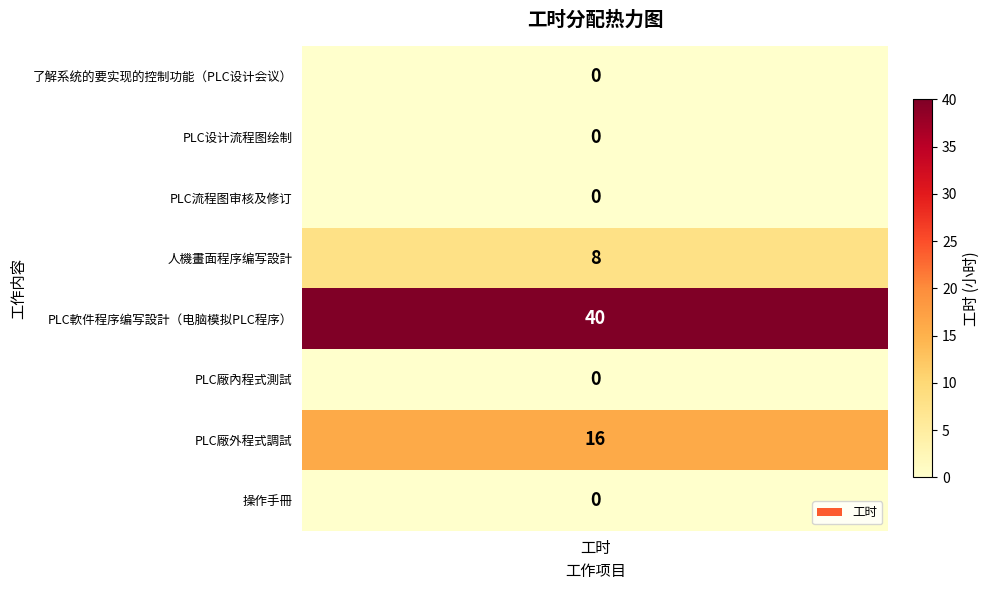

Reading right to left, what are all the values shown in this chart?

操作手冊=0	PLC廠外程式調試=16	PLC廠內程式測試=0	PLC軟件程序编写設計（电脑模拟PLC程序）=40	人機畫面程序编写設計=8	PLC流程图审核及修订=0	PLC设计流程图绘制=0	了解系统的要实现的控制功能（PLC设计会议）=0